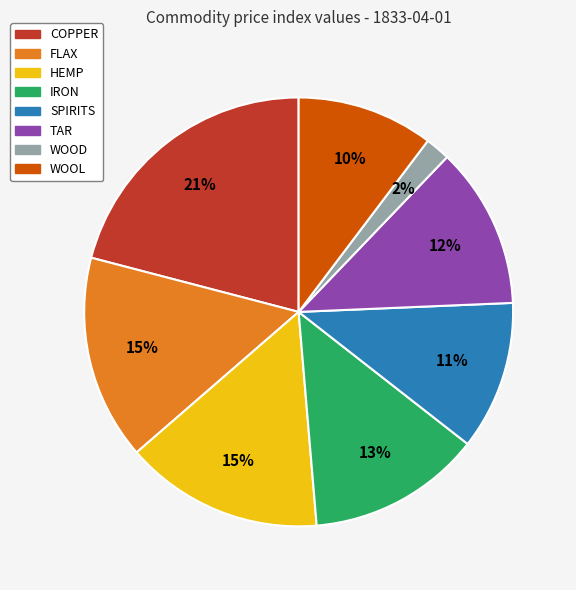

To the nearest percent, what percentage of the pie is SPIRITS?

11%